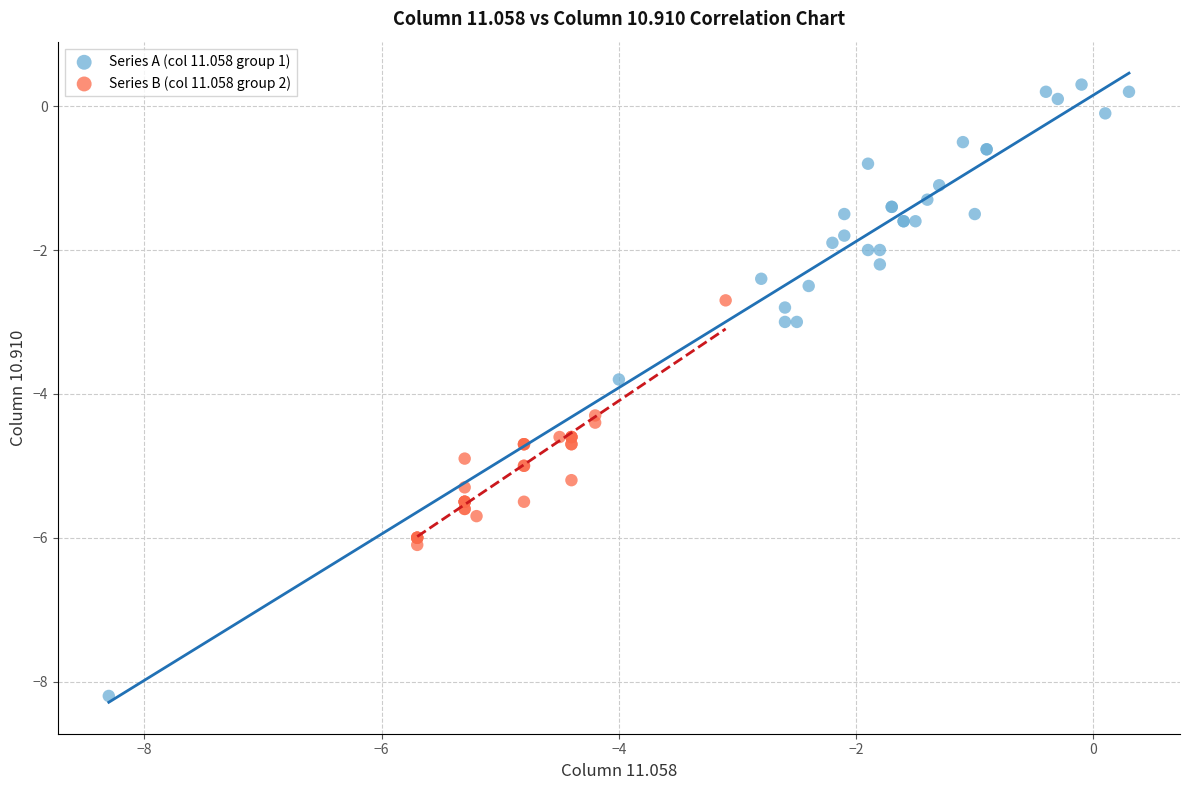

Which series has the largest Y range (max minus min)?

Series A (col 11.058 group 1)